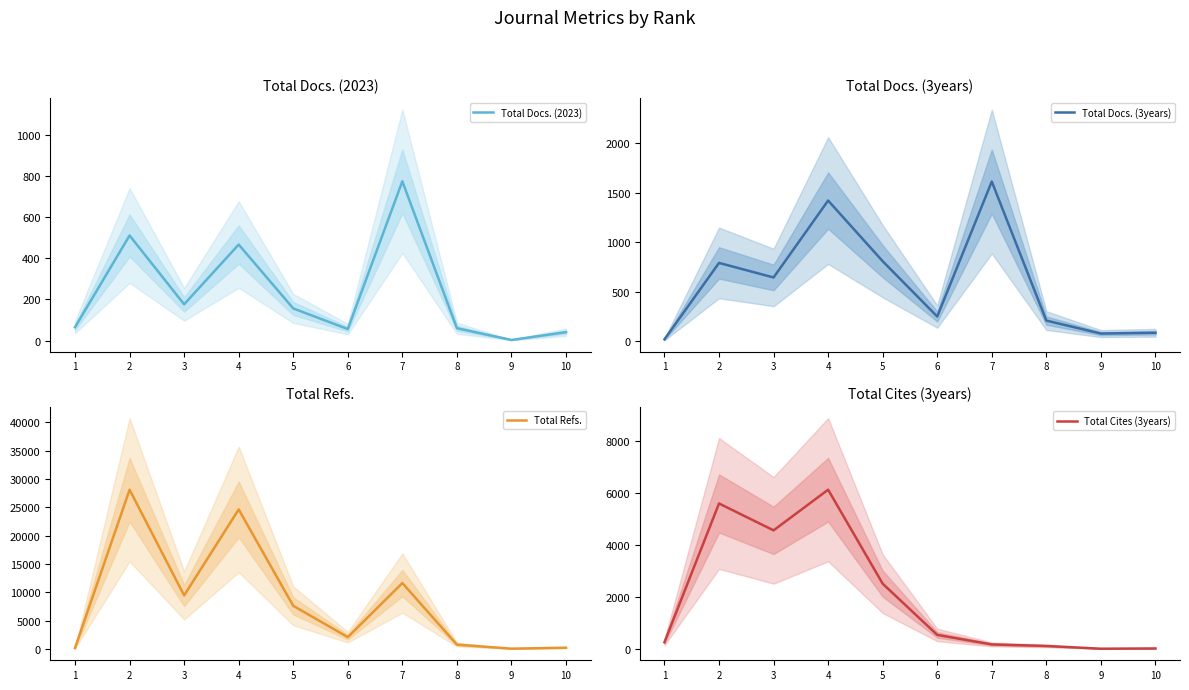

What is the maximum value for Total Docs. (2023)?

773